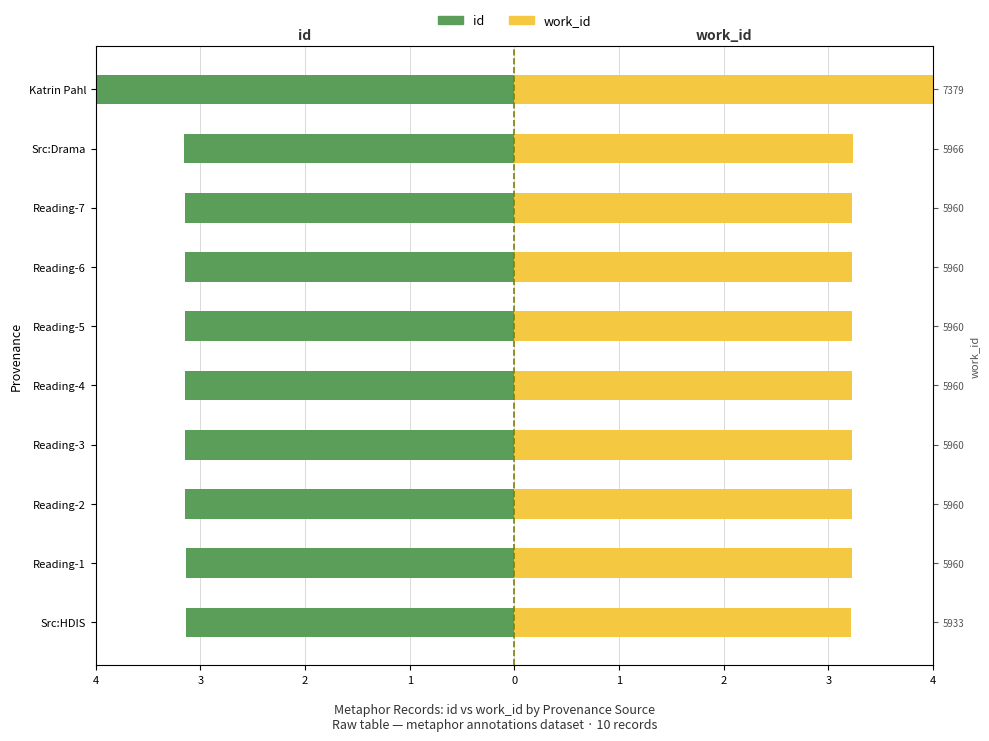

True or false: id has a value of -0.8 at Reading-1.

False